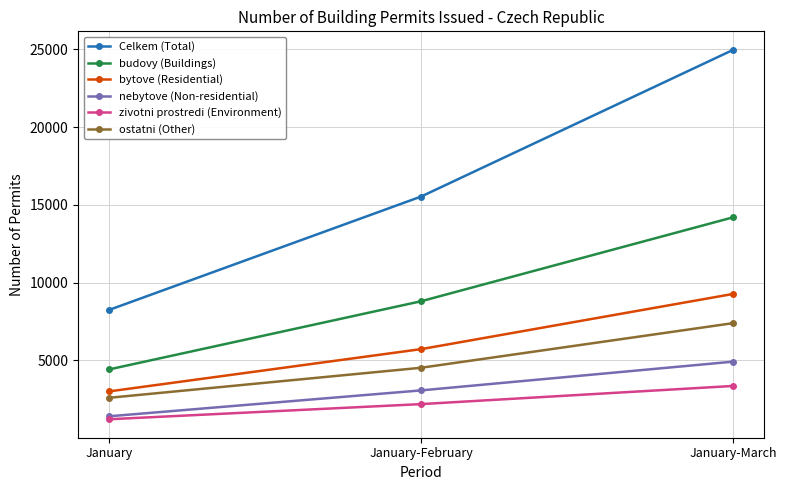

Reading left to right, extract all data points from this chart.

Celkem (Total): January=8254	January-February=15542	January-March=24972
budovy (Buildings): January=4428	January-February=8811	January-March=14206
bytove (Residential): January=3014	January-February=5732	January-March=9280
nebytove (Non-residential): January=1414	January-February=3079	January-March=4926
zivotni prostredi (Environment): January=1223	January-February=2197	January-March=3364
ostatni (Other): January=2603	January-February=4534	January-March=7402